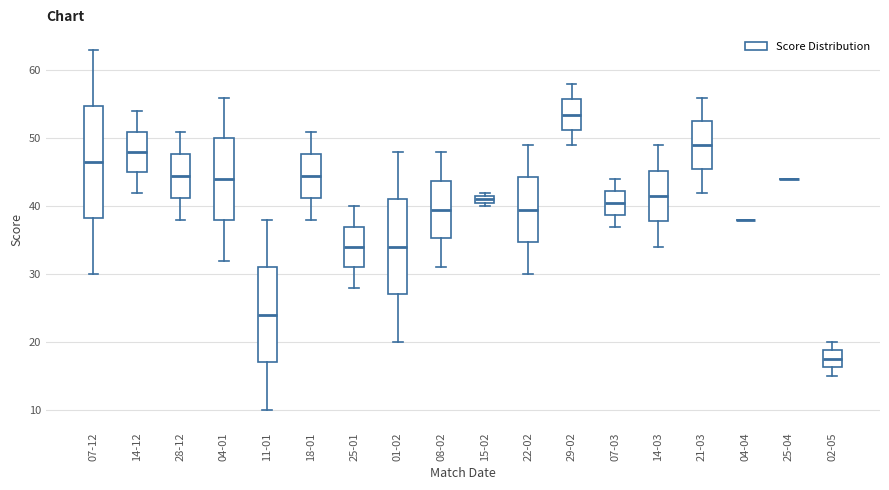

Which box is the tallest, from its lower edge to its upper edge?

07-12